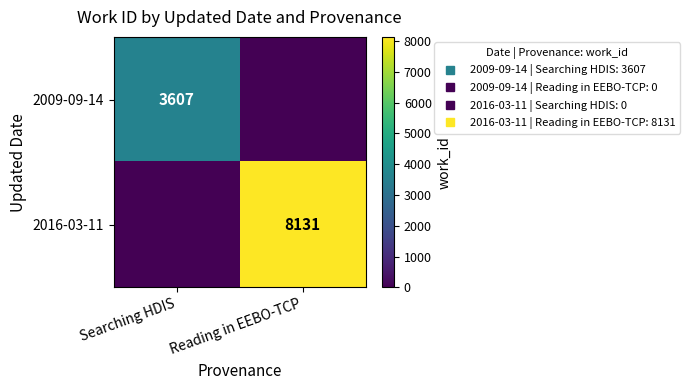

What is the difference between the maximum and minimum values in the 2009-09-14 series?

3607